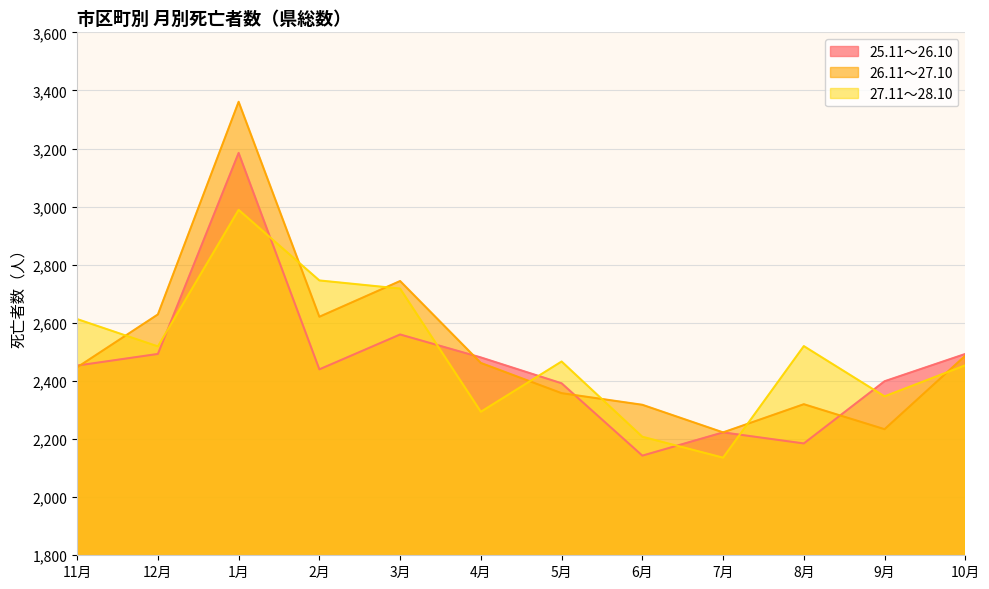

True or false: 26.11～27.10 has more than 1 interior local peaks.

True